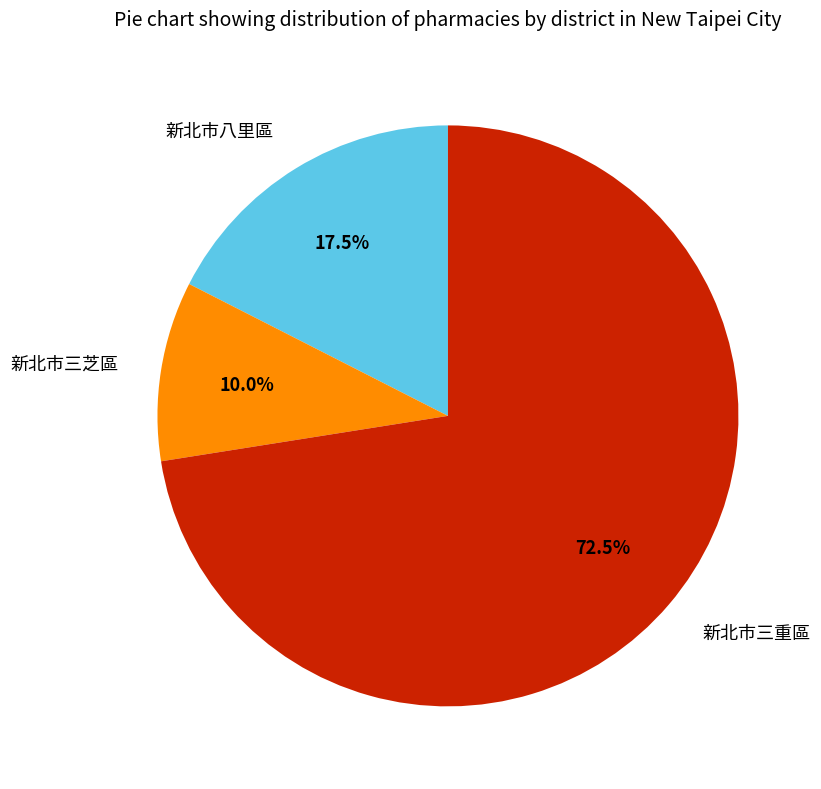

What percentage is the 新北市三芝區 slice, to the nearest percent?

10%